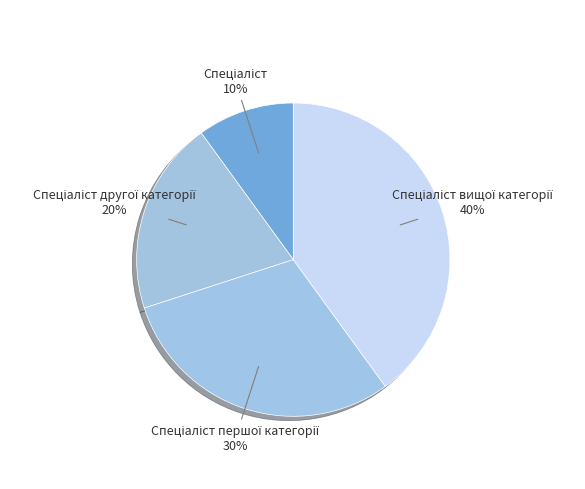

Does any single category account for the majority?

No